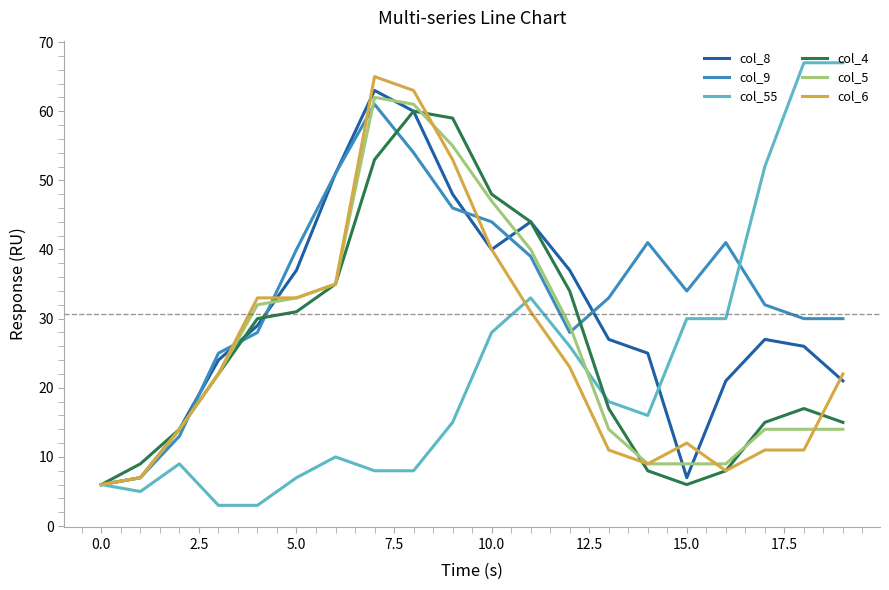

Which series has the largest total across all categories?

col_9